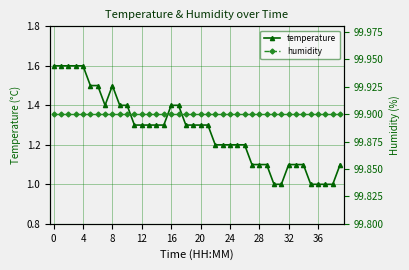

Reading left to right, transcribe all the data shown in this chart.

temperature: 1.6	1.6	1.6	1.6	1.6	1.5	1.5	1.4	1.5	1.4	1.4	1.3	1.3	1.3	1.3	1.3	1.4	1.4	1.3	1.3	1.3	1.3	1.2	1.2	1.2	1.2	1.2	1.1	1.1	1.1	1.0	1.0	1.1	1.1	1.1	1.0	1.0	1.0	1.0	1.1
humidity: 99.9	99.9	99.9	99.9	99.9	99.9	99.9	99.9	99.9	99.9	99.9	99.9	99.9	99.9	99.9	99.9	99.9	99.9	99.9	99.9	99.9	99.9	99.9	99.9	99.9	99.9	99.9	99.9	99.9	99.9	99.9	99.9	99.9	99.9	99.9	99.9	99.9	99.9	99.9	99.9